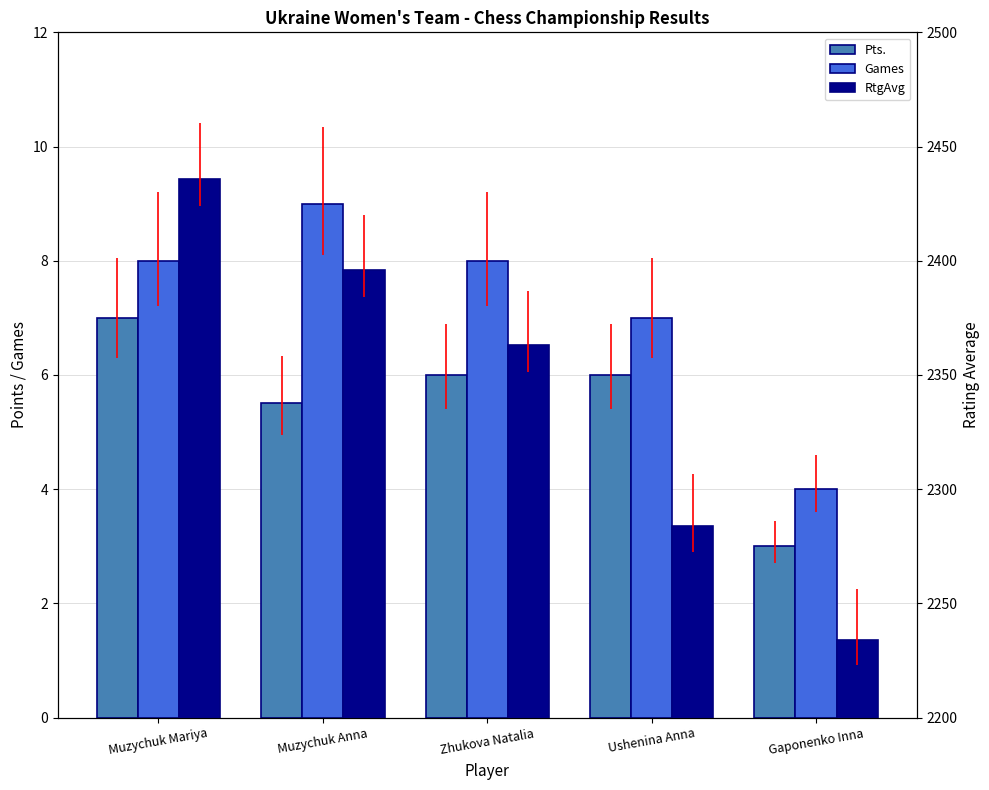

What value does the Games series have at Gaponenko Inna?

4.0